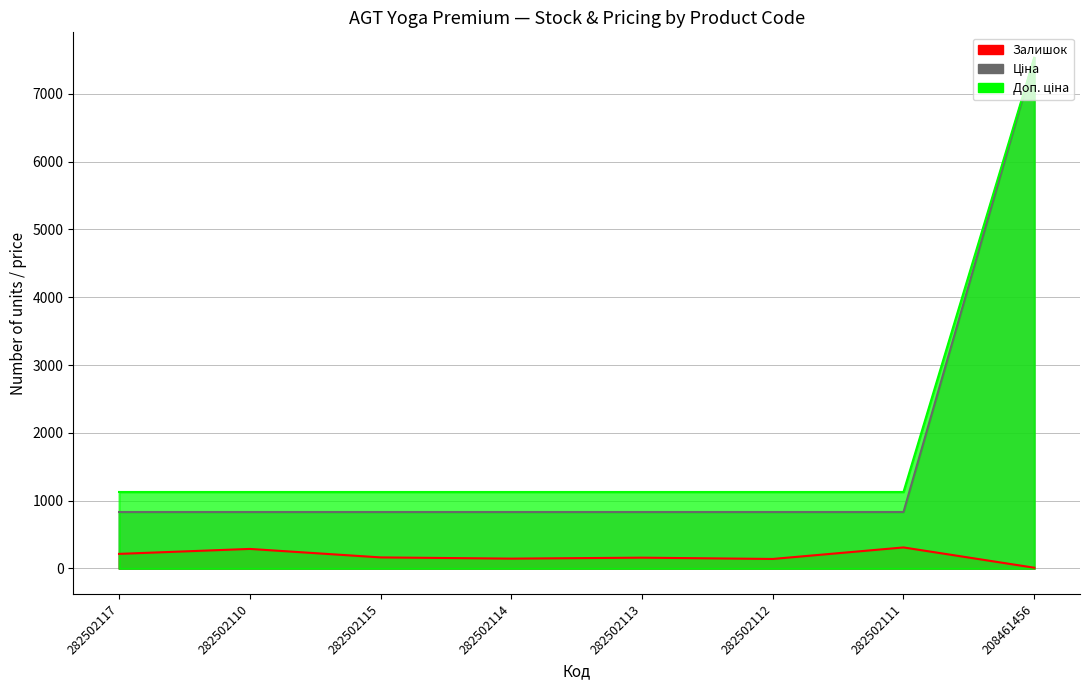

True or false: Залишок has more than 0 interior local peaks.

True